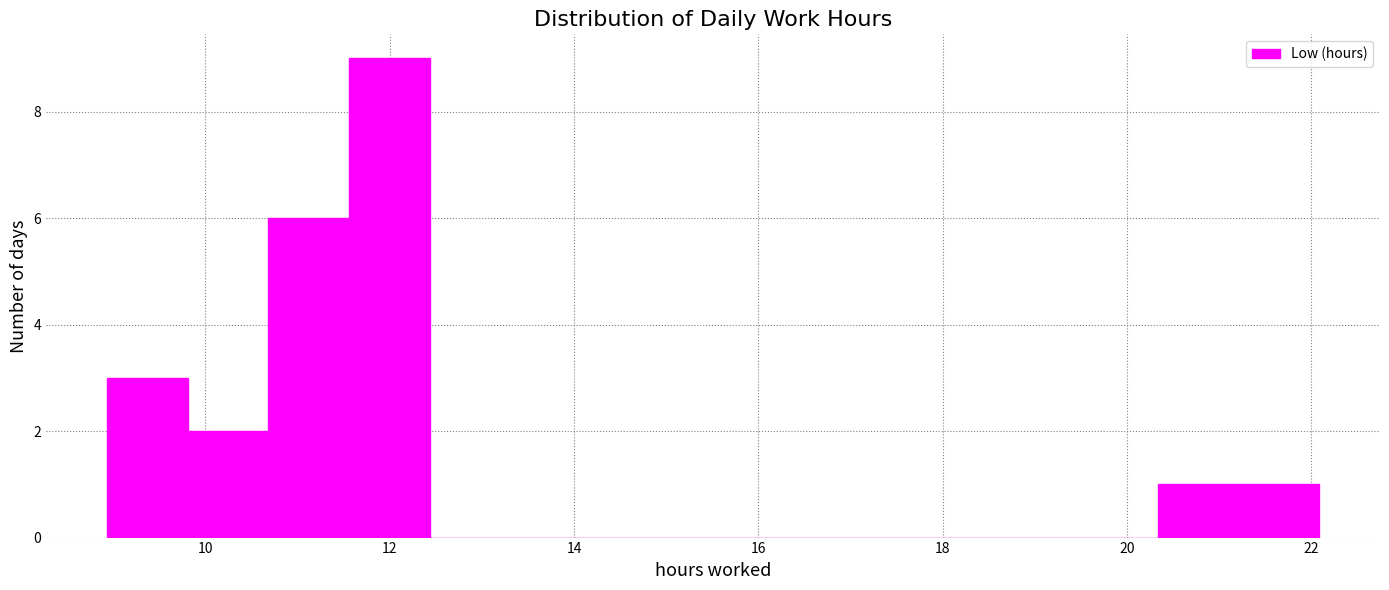

Reading left to right, list every bar in this chart as the range it spans on the x-axis followed by its height. Neither the bar edges nor the heights are printed on the chart, so give them approximately, as read against the axes.

9.0 to 9.8: 3
9.8 to 10.6: 2
10.6 to 11.6: 6
11.6 to 12.4: 9
12.4 to 13.4: 0
13.4 to 14.2: 0
14.2 to 15.0: 0
15.0 to 16.0: 0
16.0 to 16.8: 0
16.8 to 17.8: 0
17.8 to 18.6: 0
18.6 to 19.4: 0
19.4 to 20.4: 0
20.4 to 21.2: 1
21.2 to 22.0: 1